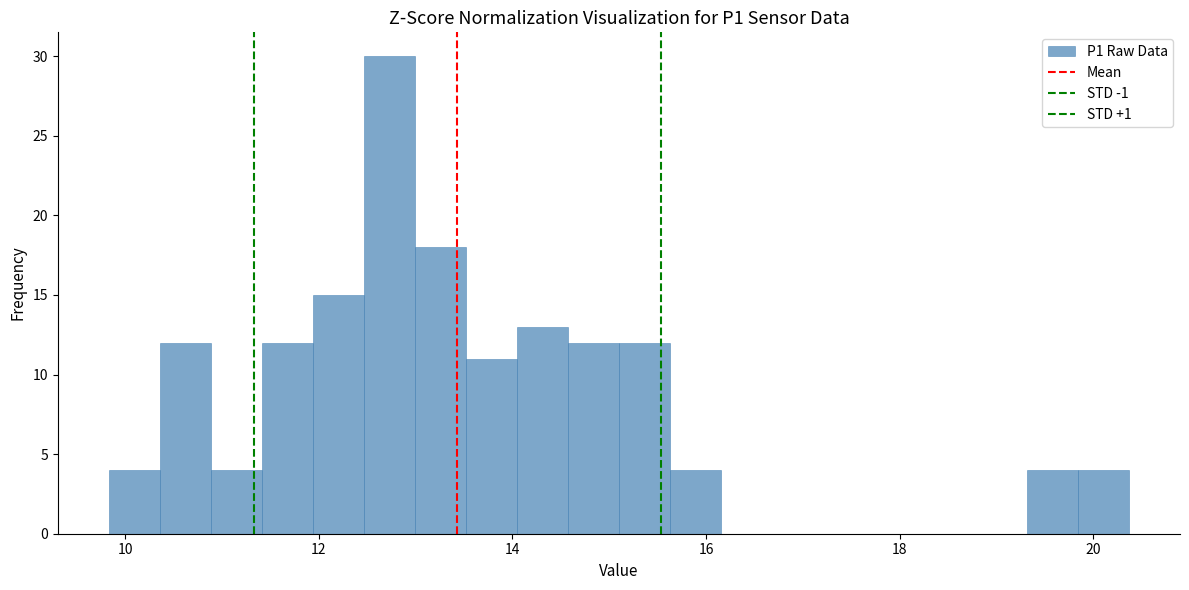

Read against the x-axis, roughly where is the centre of the tallest bar?

12.8